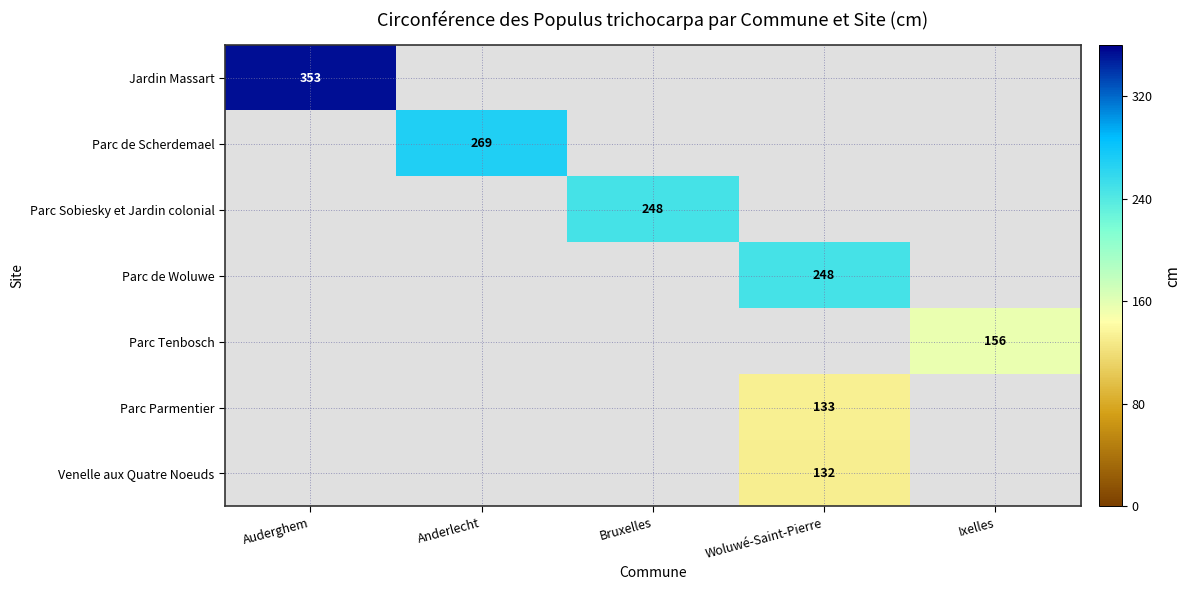

List the series in order of their overall mean, highest first.

Jardin Massart, Parc de Scherdemael, Parc Sobiesky et Jardin colonial, Parc de Woluwe, Parc Tenbosch, Parc Parmentier, Venelle aux Quatre Noeuds